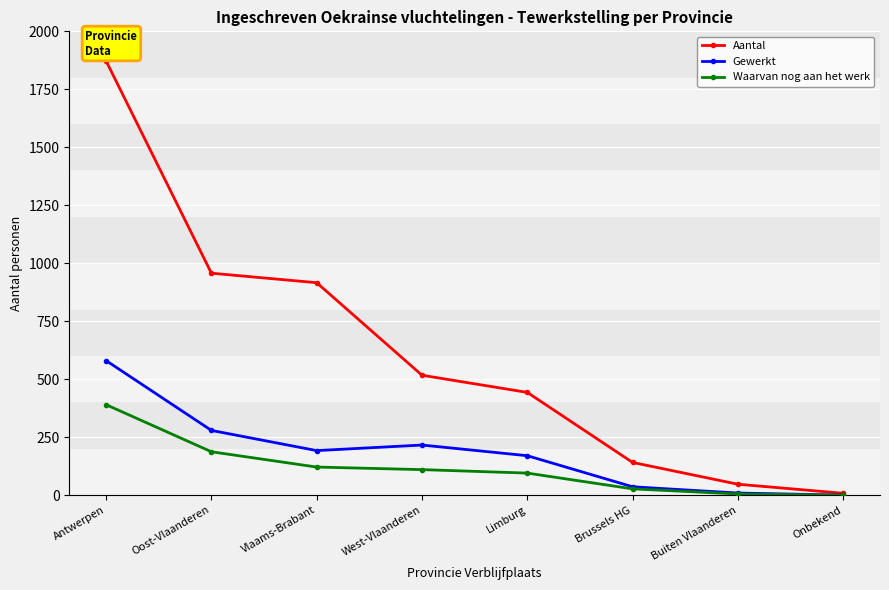

Which category has the highest value across all series?

Antwerpen